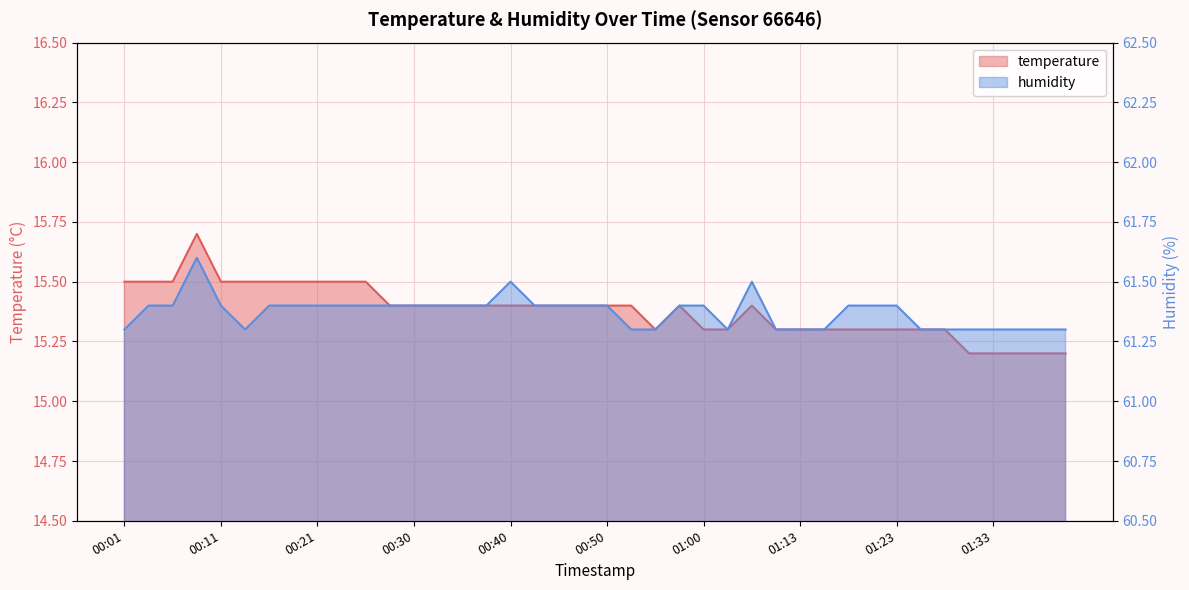

What is the sum of the temperature values at 00:16 and 01:13?

30.8